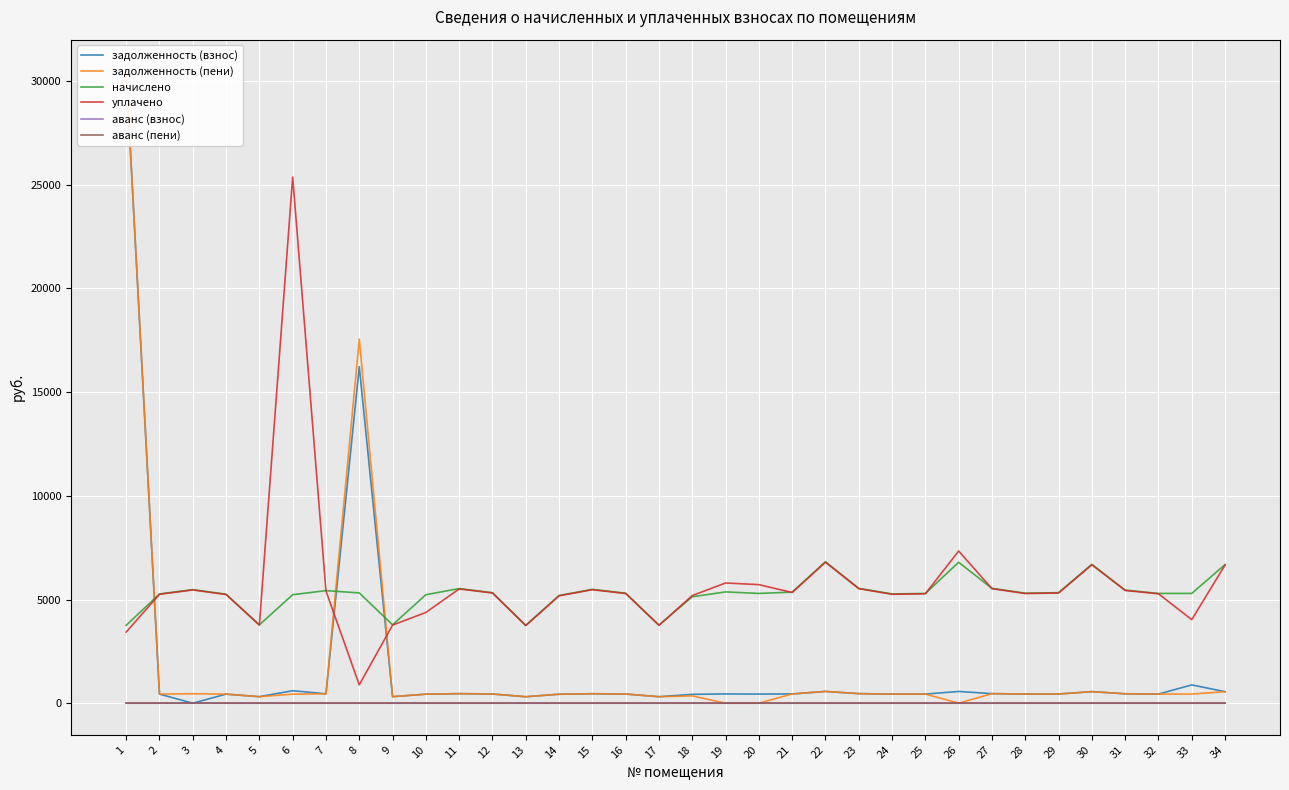

At which label is задолженность (пени) closest to 15238?

8